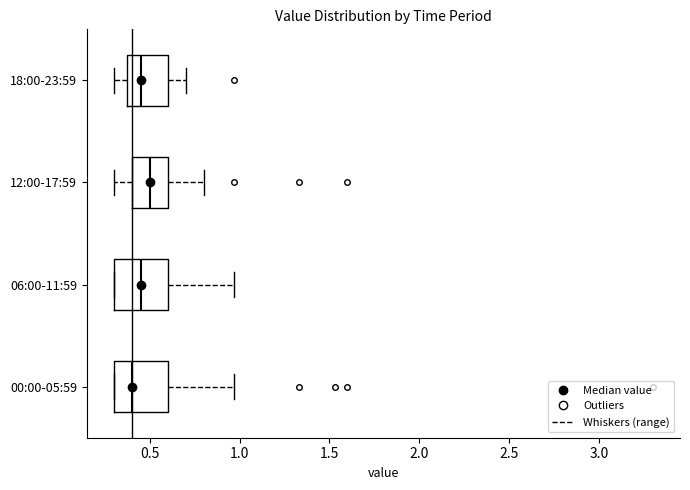

Reading bottom to top, transcribe this box plot: for each box, give where its median line is, the range the box spans, and where its two whiskers end, as read against the x-axis. The values are not printed on the chart, so give them approximately, as read against the axis.

00:00-05:59: median 0.40, box 0.30 to 0.60, whiskers 0.30 to 0.95
06:00-11:59: median 0.45, box 0.30 to 0.60, whiskers 0.30 to 0.95
12:00-17:59: median 0.50, box 0.40 to 0.60, whiskers 0.30 to 0.80
18:00-23:59: median 0.45, box 0.40 to 0.60, whiskers 0.30 to 0.70